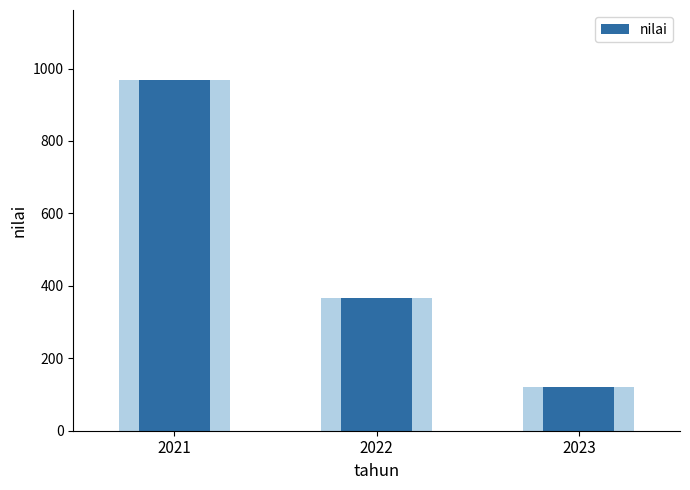

What is the greatest value displayed?

968